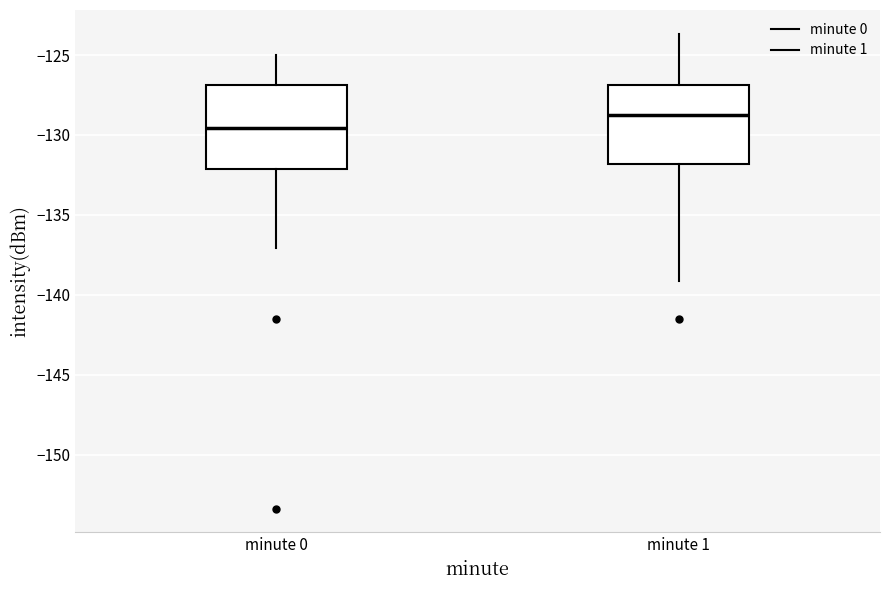

Which box has the lowest median line?

minute 0